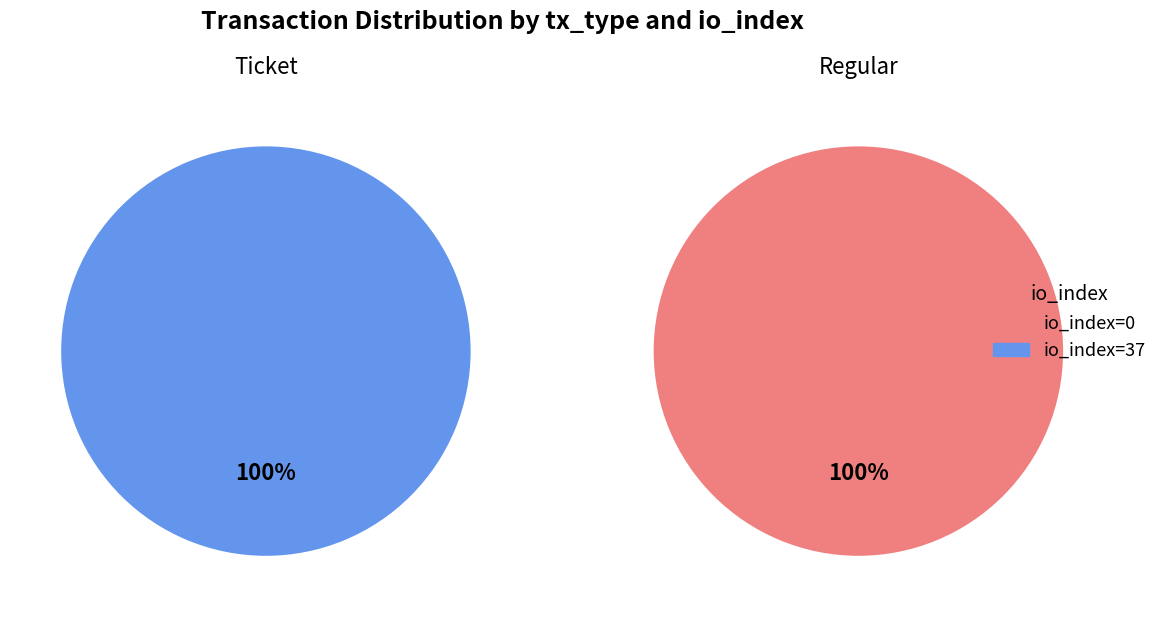

The io_index=37 slice represents 85% of the pie. True or false?

False